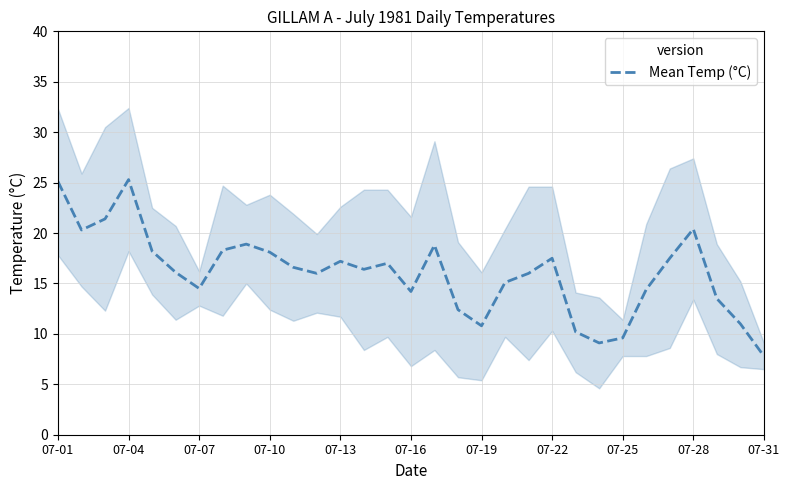

The value of Mean Temp (°C) at 07-13 is 17.2. True or false?

True